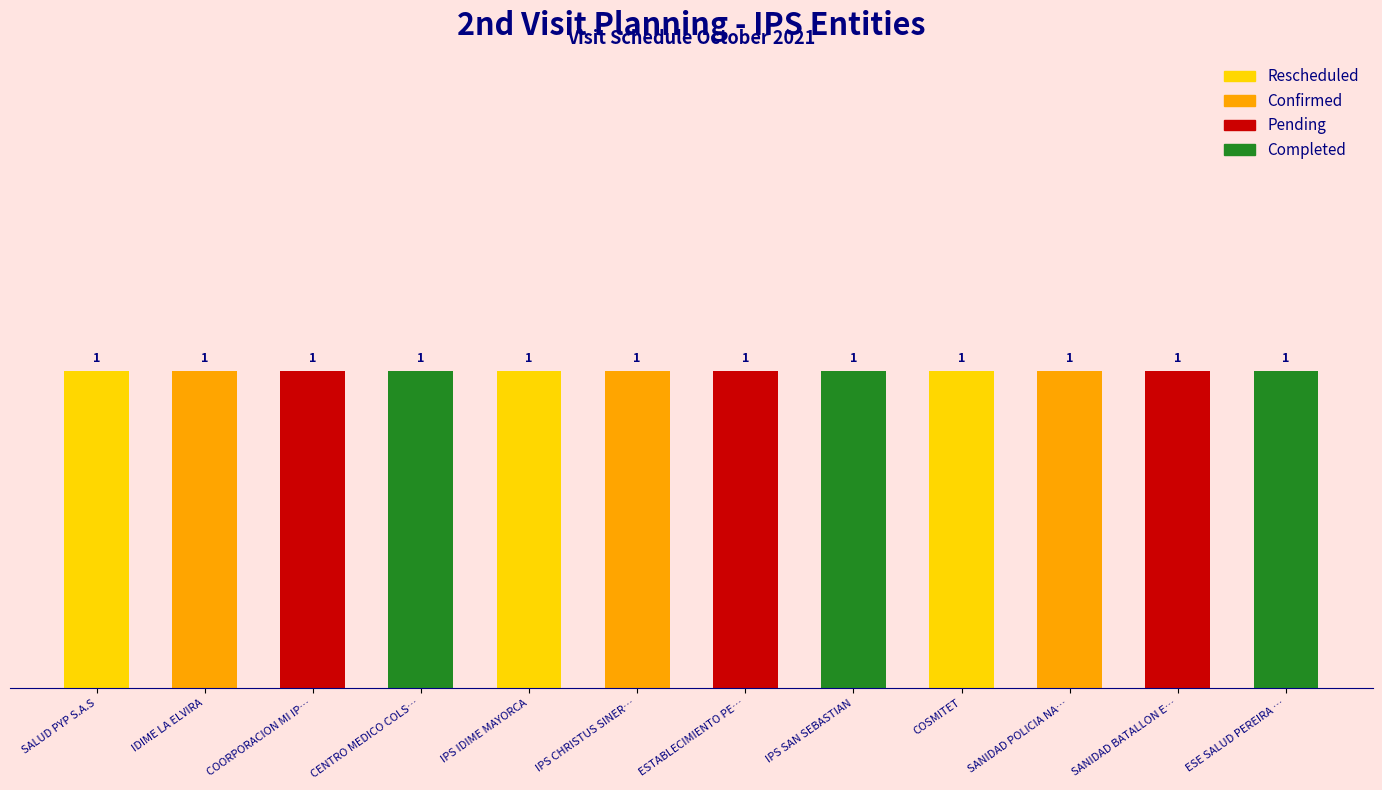

Does the chart contain stacked bars?

No